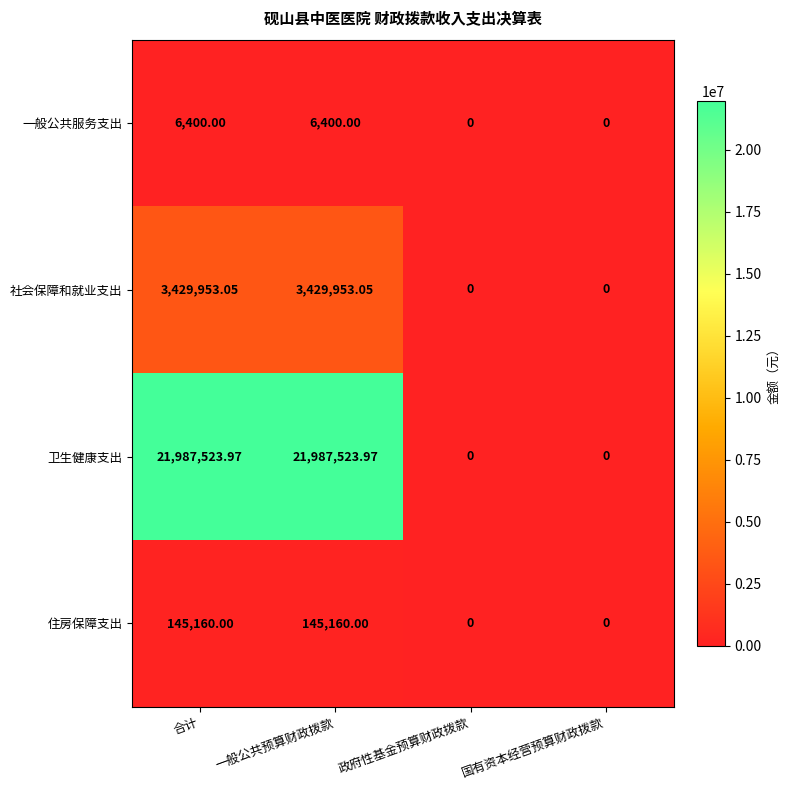

At which label does 卫生健康支出 first exceed 21987523?

合计